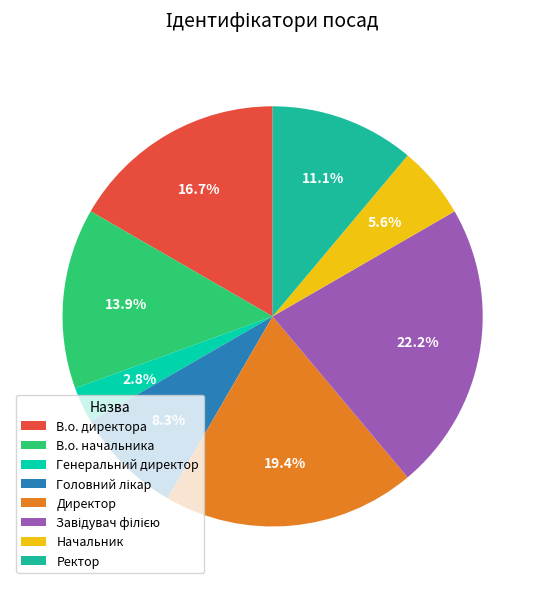

Is there a majority slice in this chart?

No